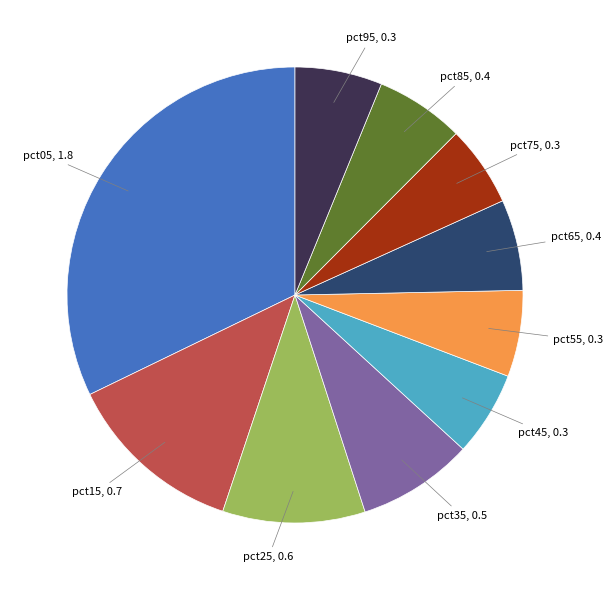

Is there any slice that represents more than half of the pie?

No